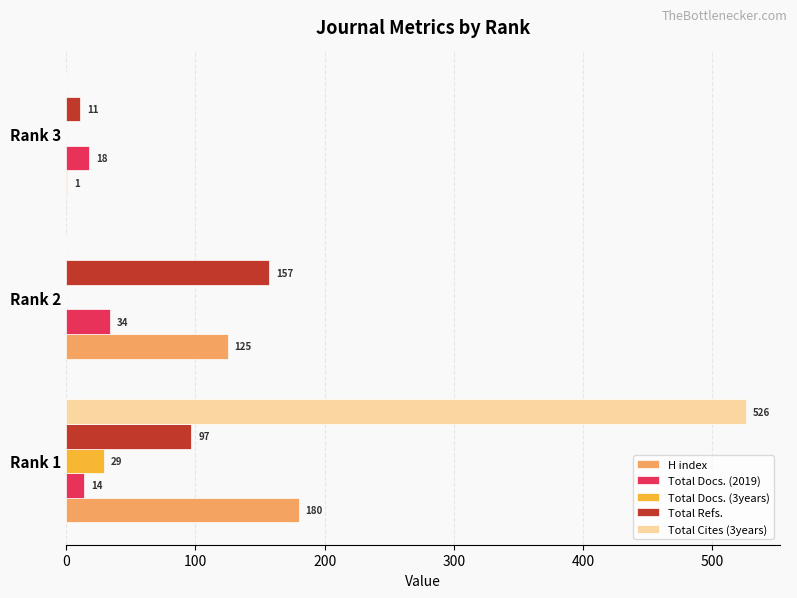

Between Rank 1 and Rank 3, which series saw the biggest shift?

Total Cites (3years)